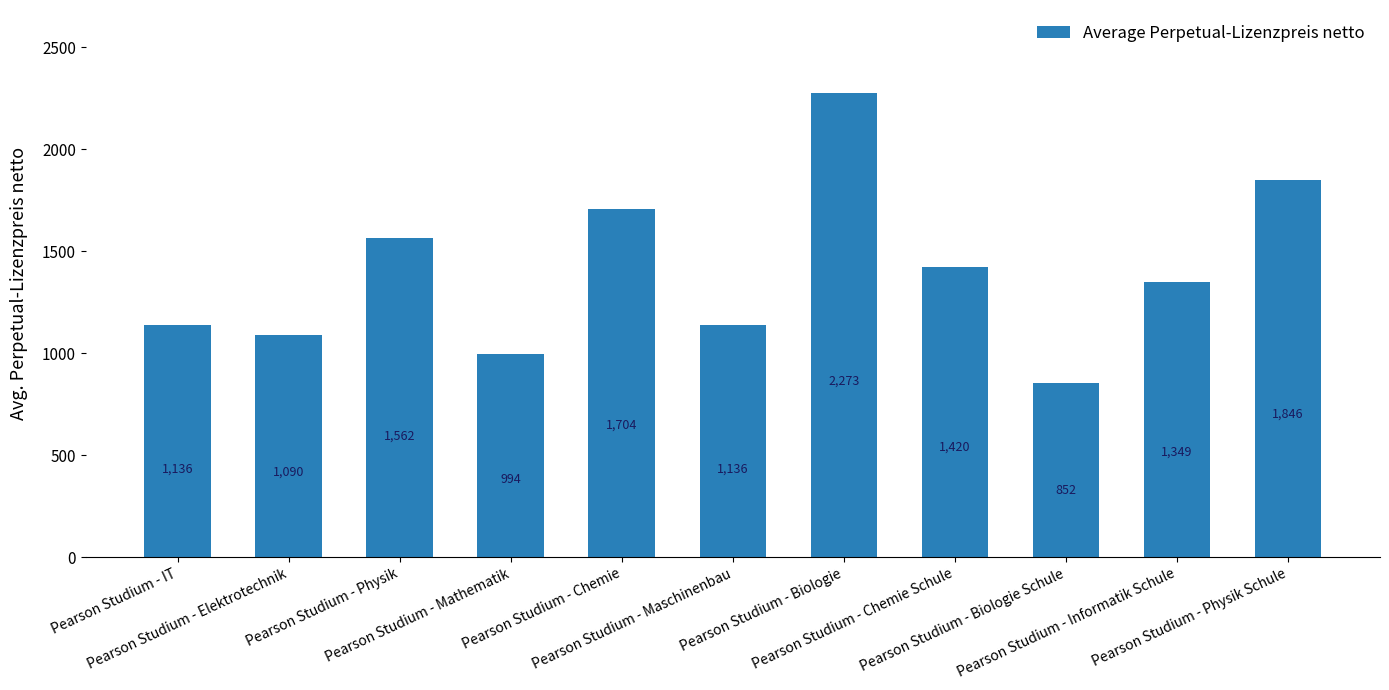

What is the maximum value shown in the chart?

2272.6